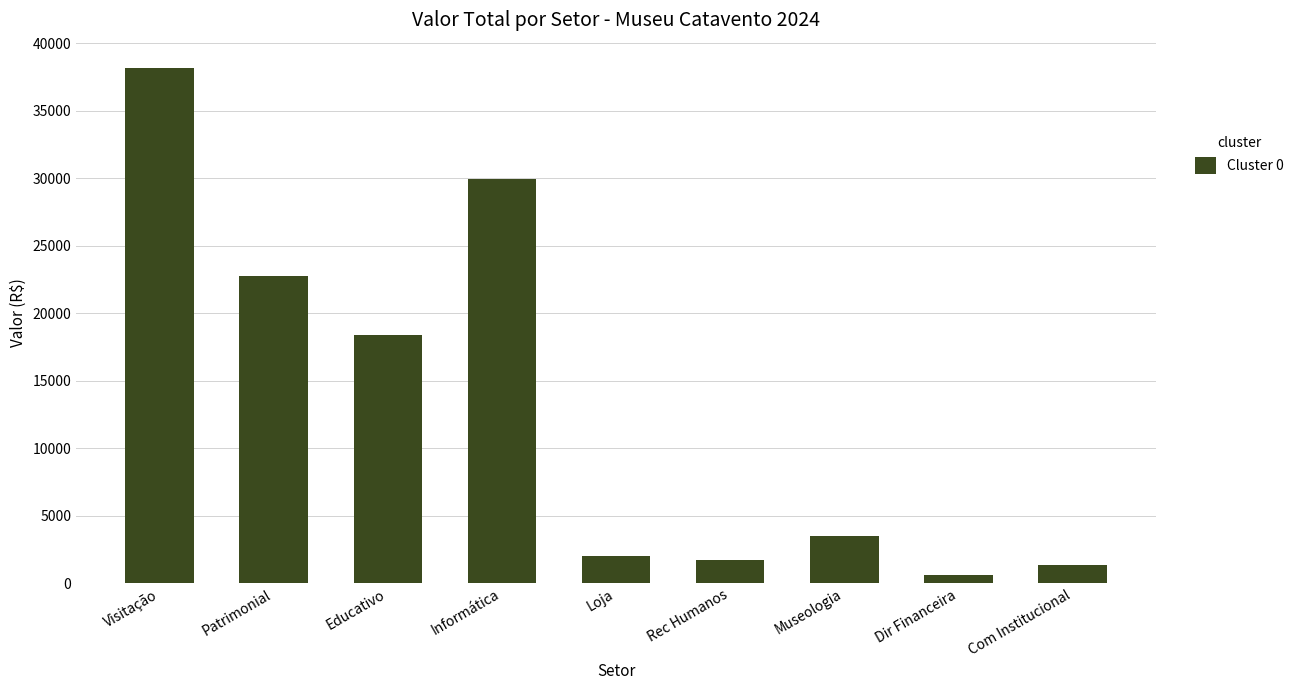

Reading left to right, transcribe all the data shown in this chart.

38142.1	22729.5	18392.5	29970.7	2044.0	1690.0	3522.3	572.0	1361.4